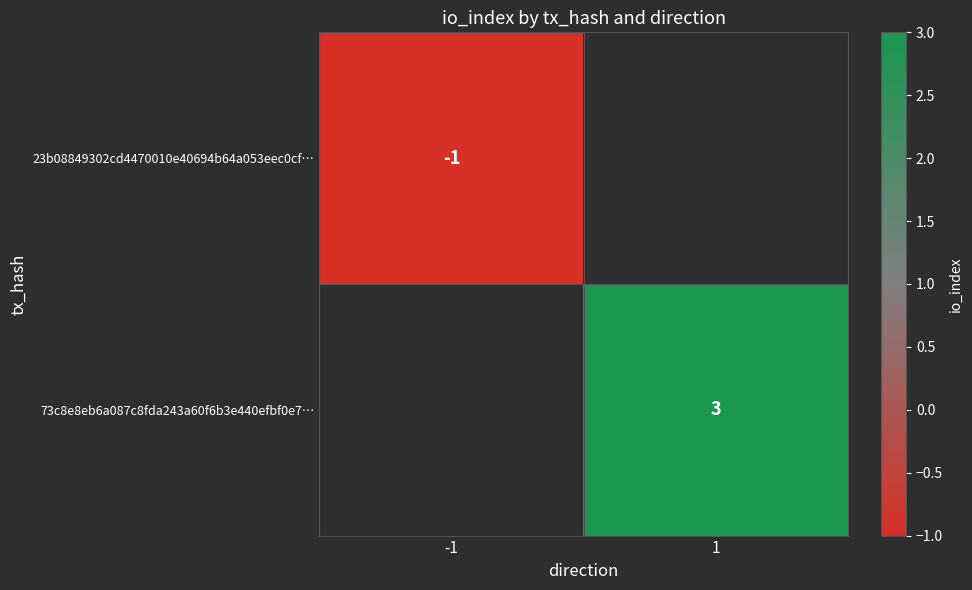

How many series are shown in this chart?

2